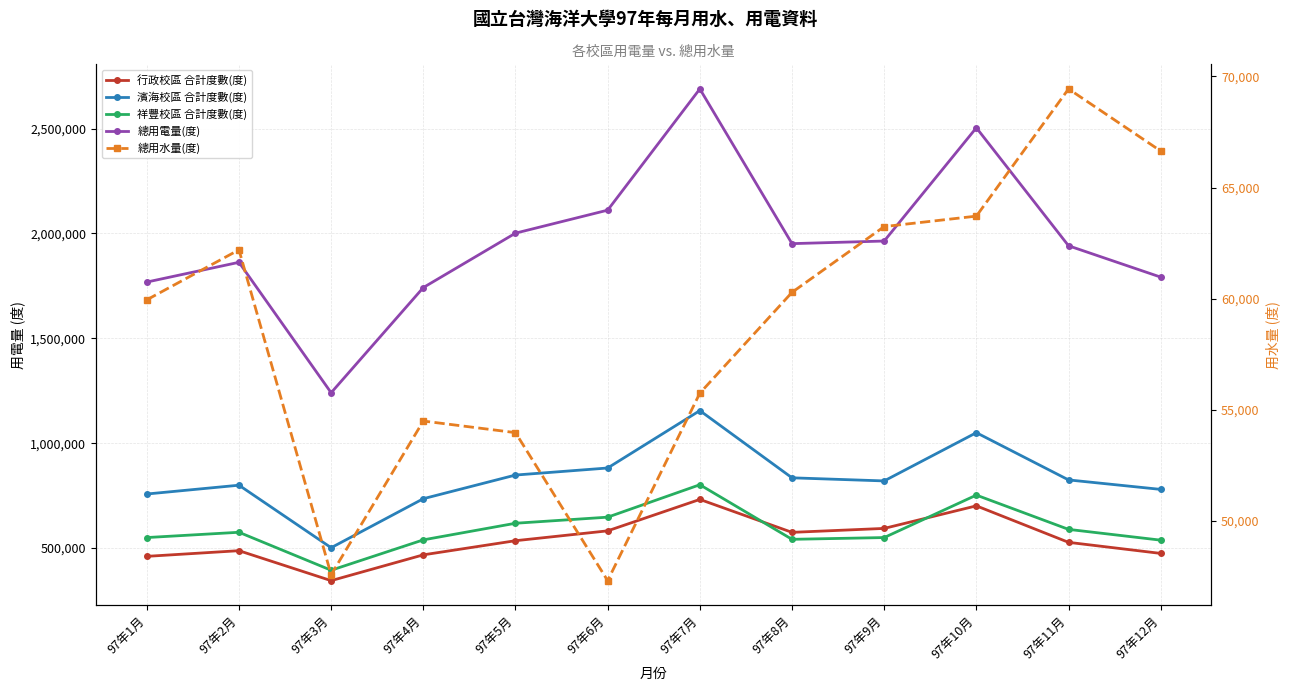

Which has a higher value, 97年1月 or 97年2月?

97年2月